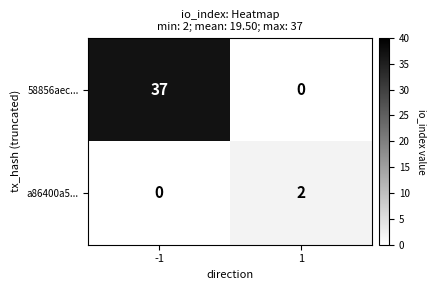

The value of a86400a5... at 1 is 2. True or false?

True